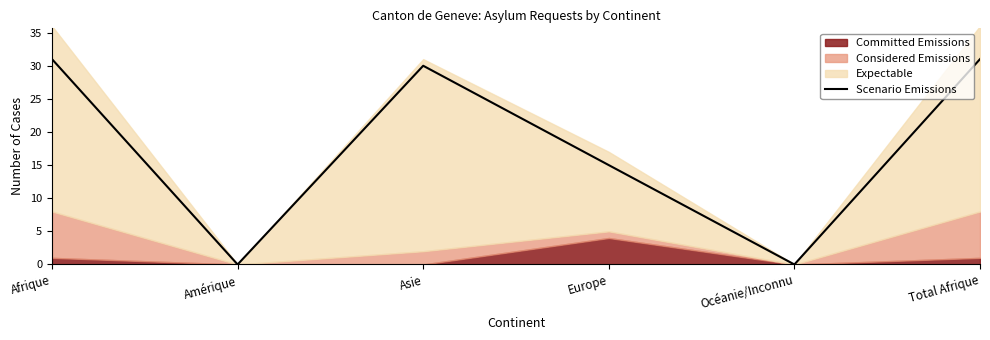

At which category does the data reach its first local valley?

Amérique